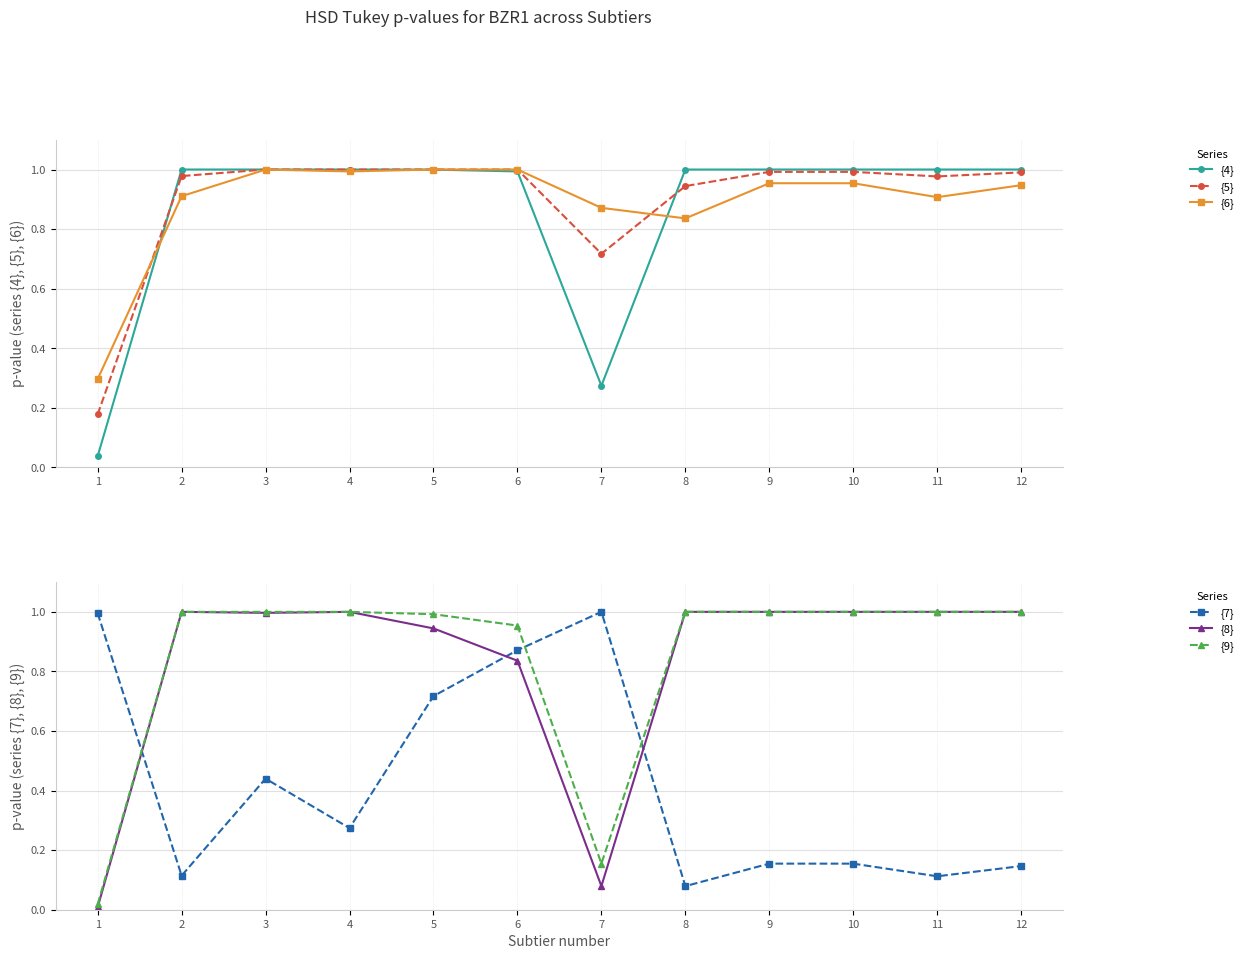

Rank the categories by {4} value from highest to lowest.

4, 3, 9, 10, 12, 2, 11, 8, 5, 6, 7, 1